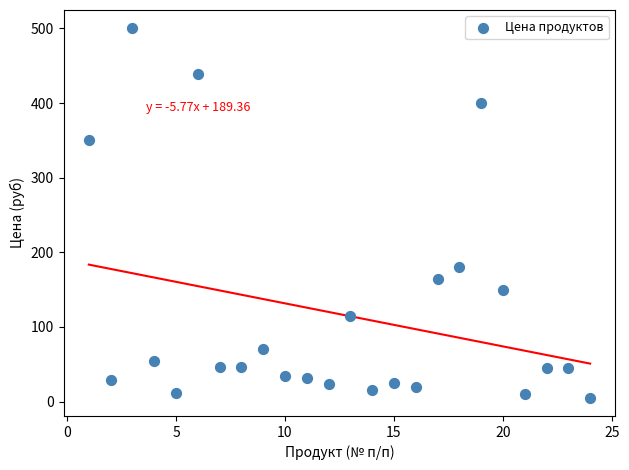

What is the range of X values (max minus min)?

23.0